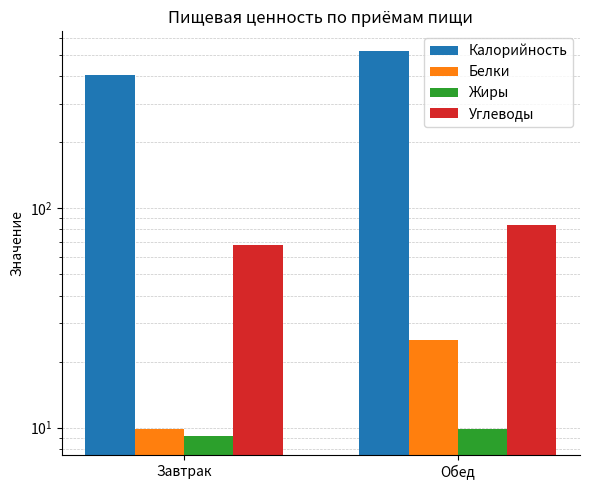

Between Завтрак and Обед, which is larger?

Обед